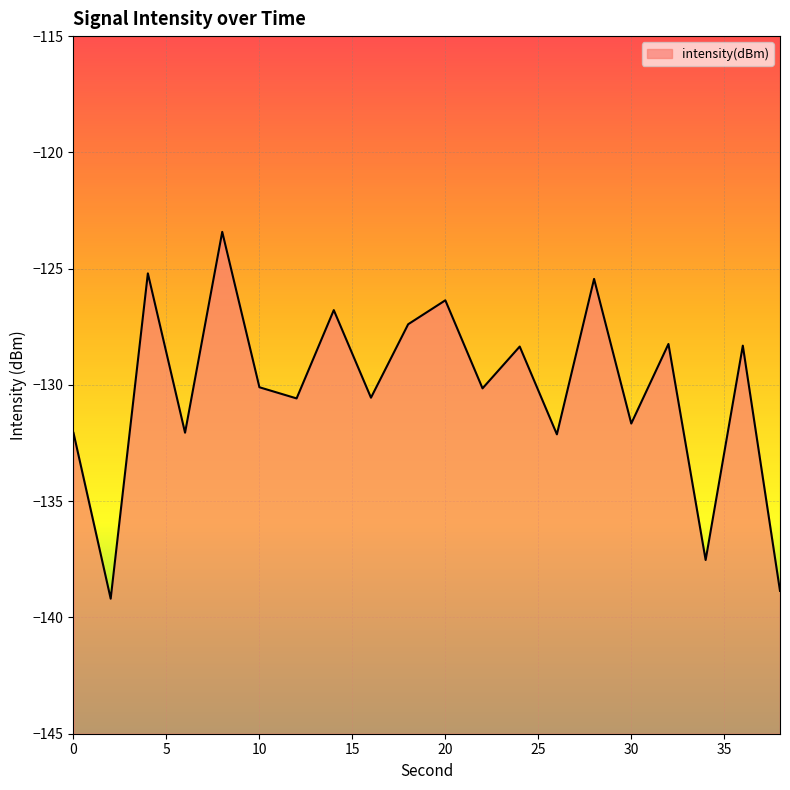

How many lines are shown in the chart?

1